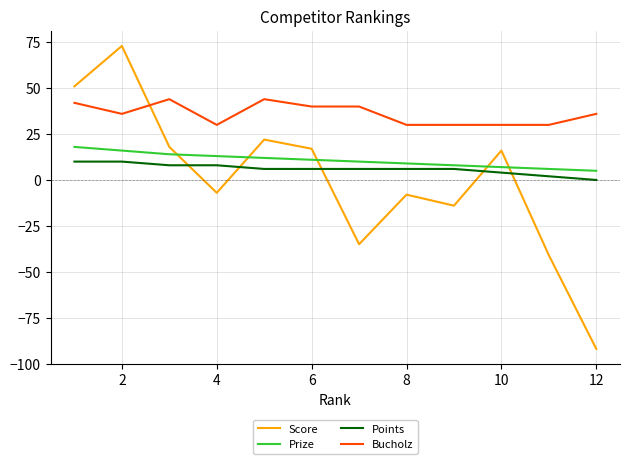

What is the difference between the maximum and minimum values in the Prize series?

13